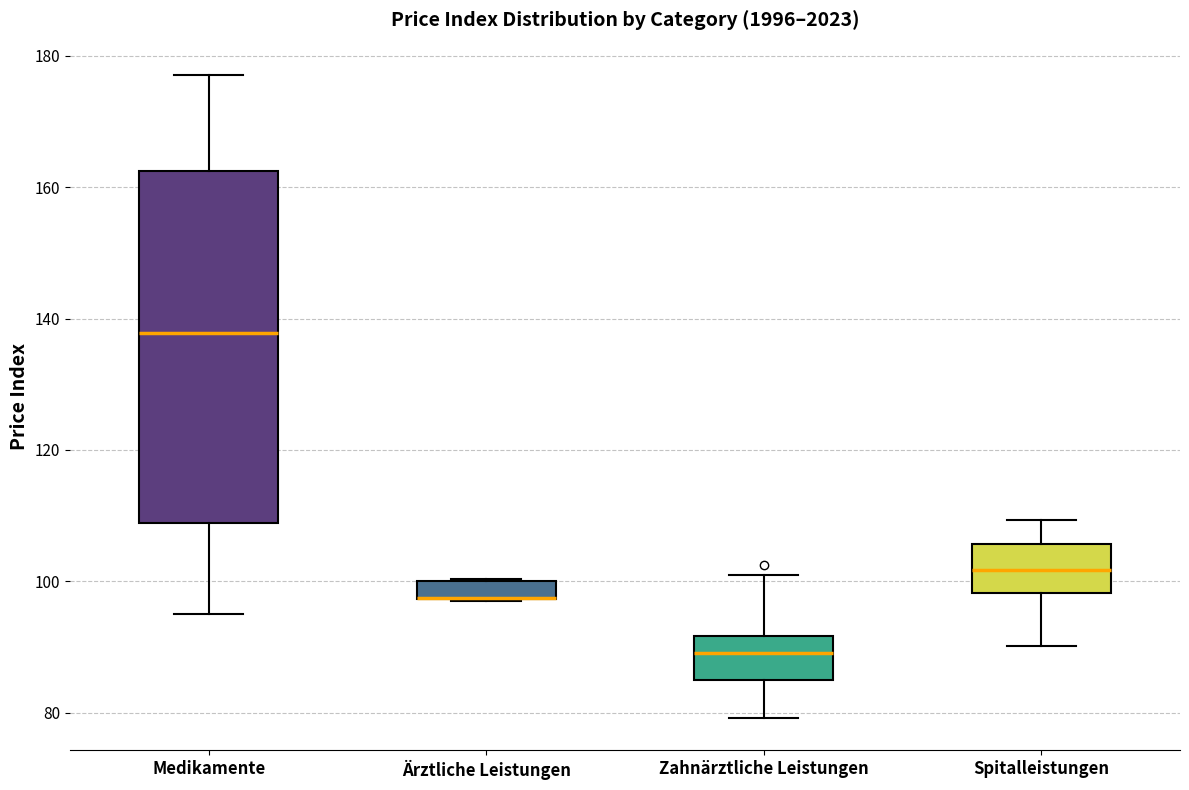

Which box is the tallest, from its lower edge to its upper edge?

Medikamente